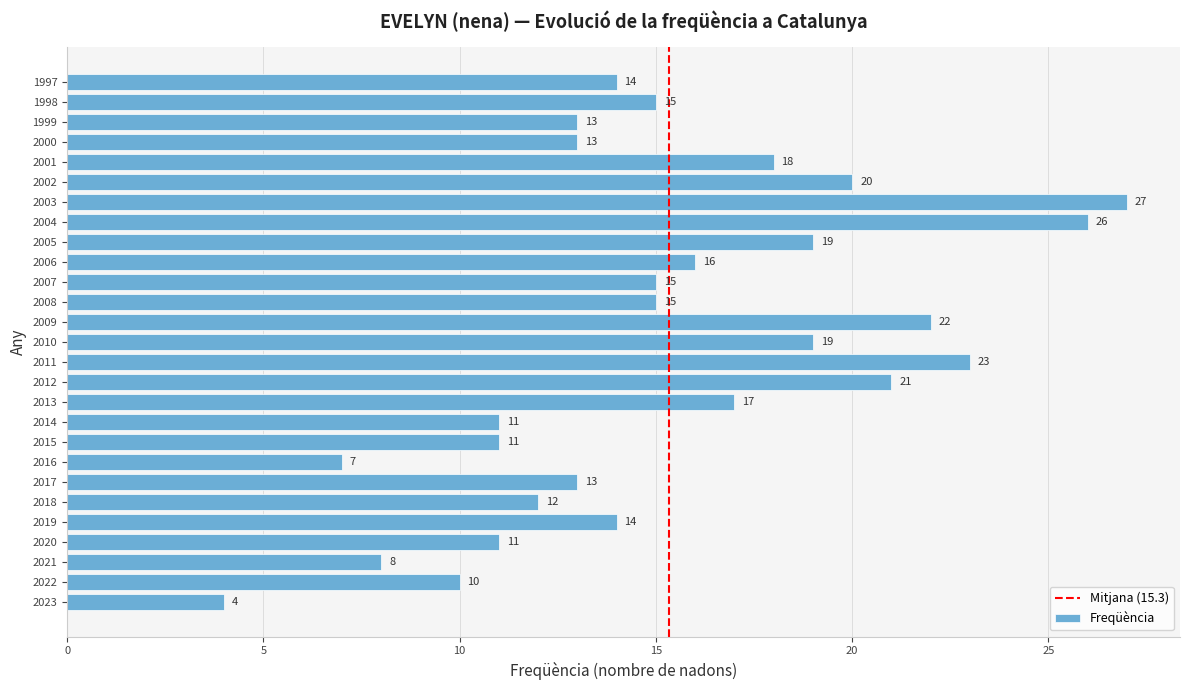

True or false: the data shows 7 at 2013.

False